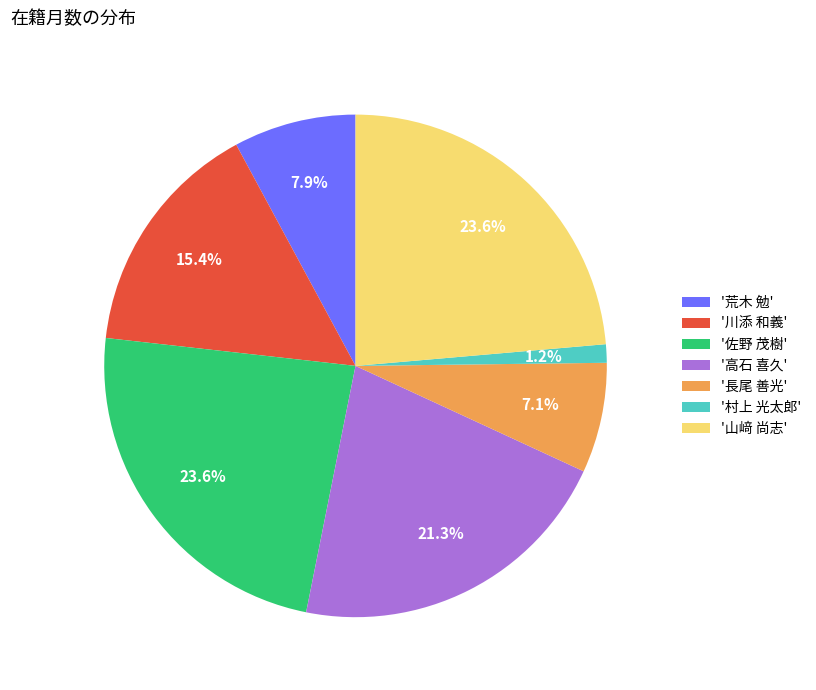

Which has a higher value, '佐野 茂樹' or '川添 和義'?

'佐野 茂樹'